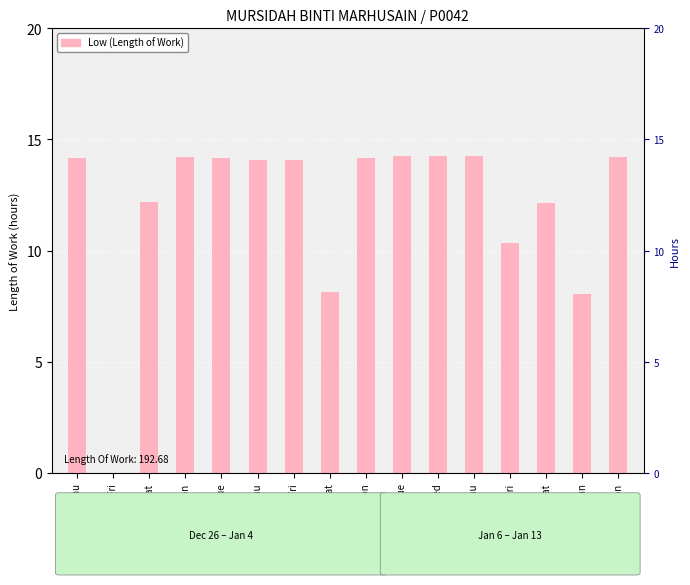

Read the value at 8-Wed.

14.3